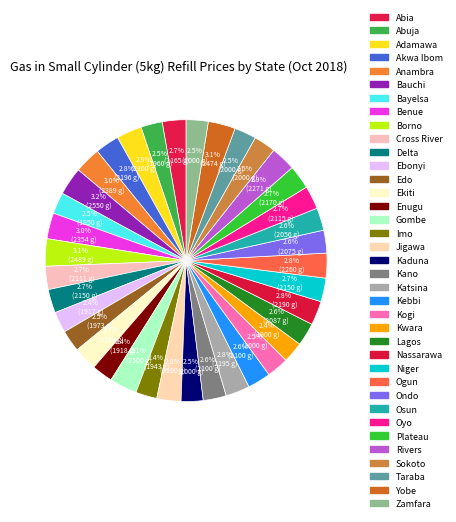

Is it true that Zamfara is 3% of the pie?

True